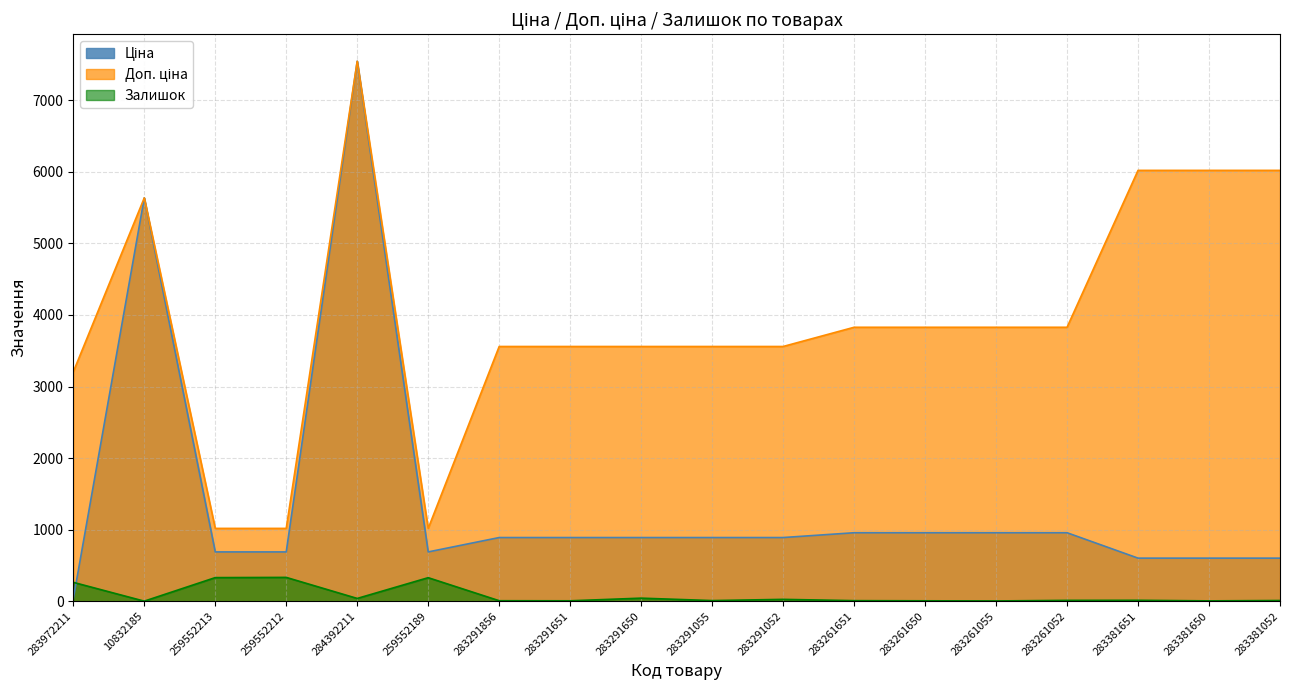

At which label is Ціна closest to 3788?

10832185